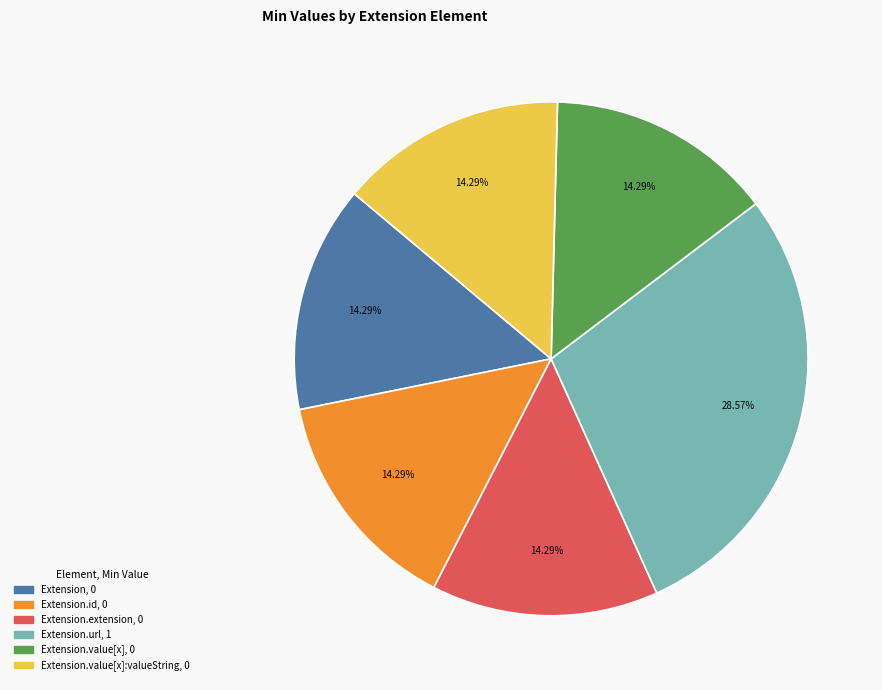

Is there any slice that represents more than half of the pie?

No